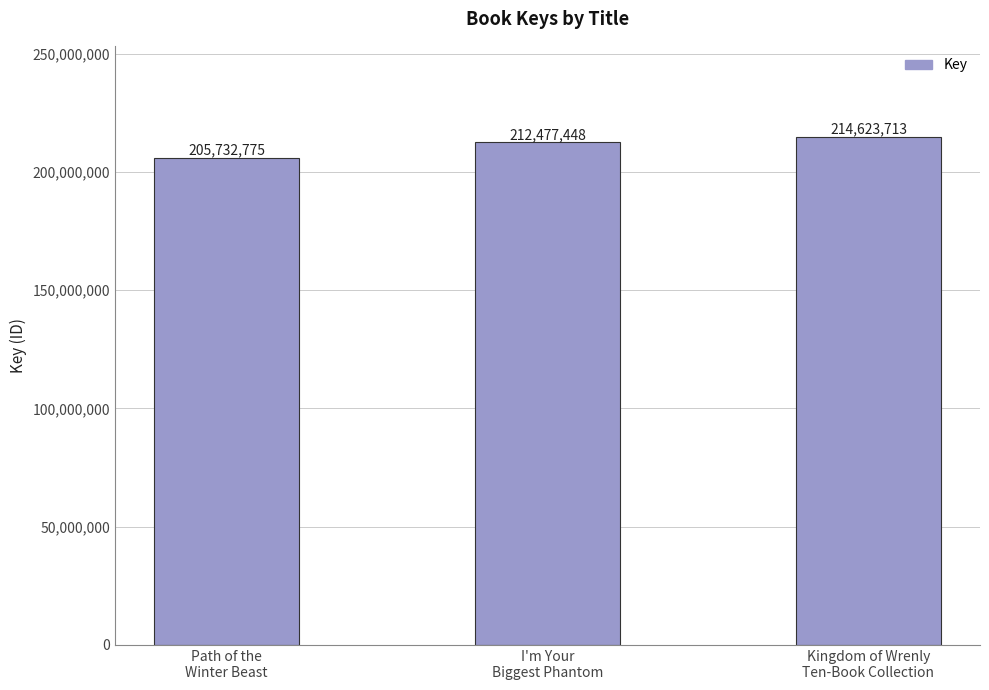

What is the value of the 2nd bar from the left?

212477448